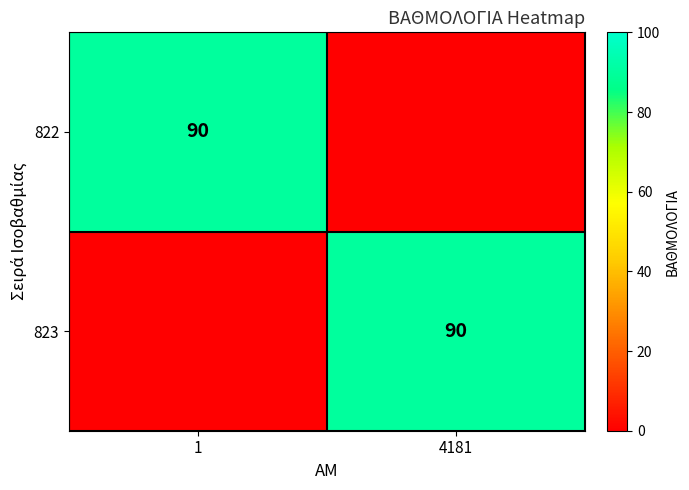

True or false: 822 has a value of 39 at 1.

False